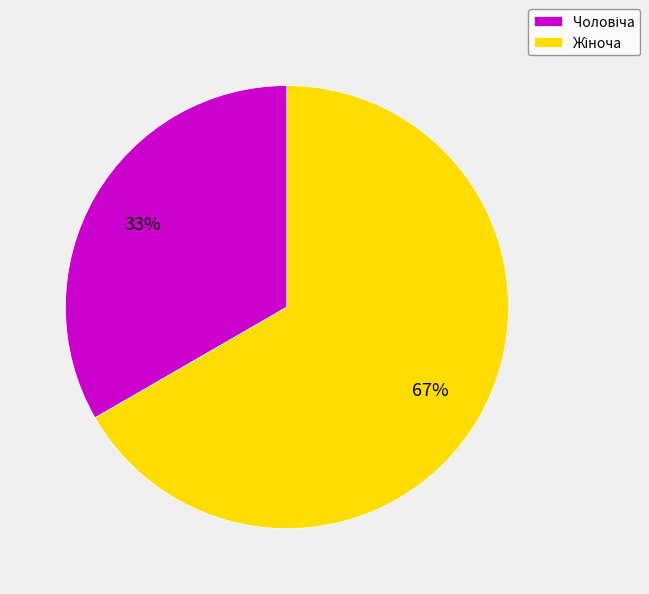

Does any single category account for the majority?

Yes